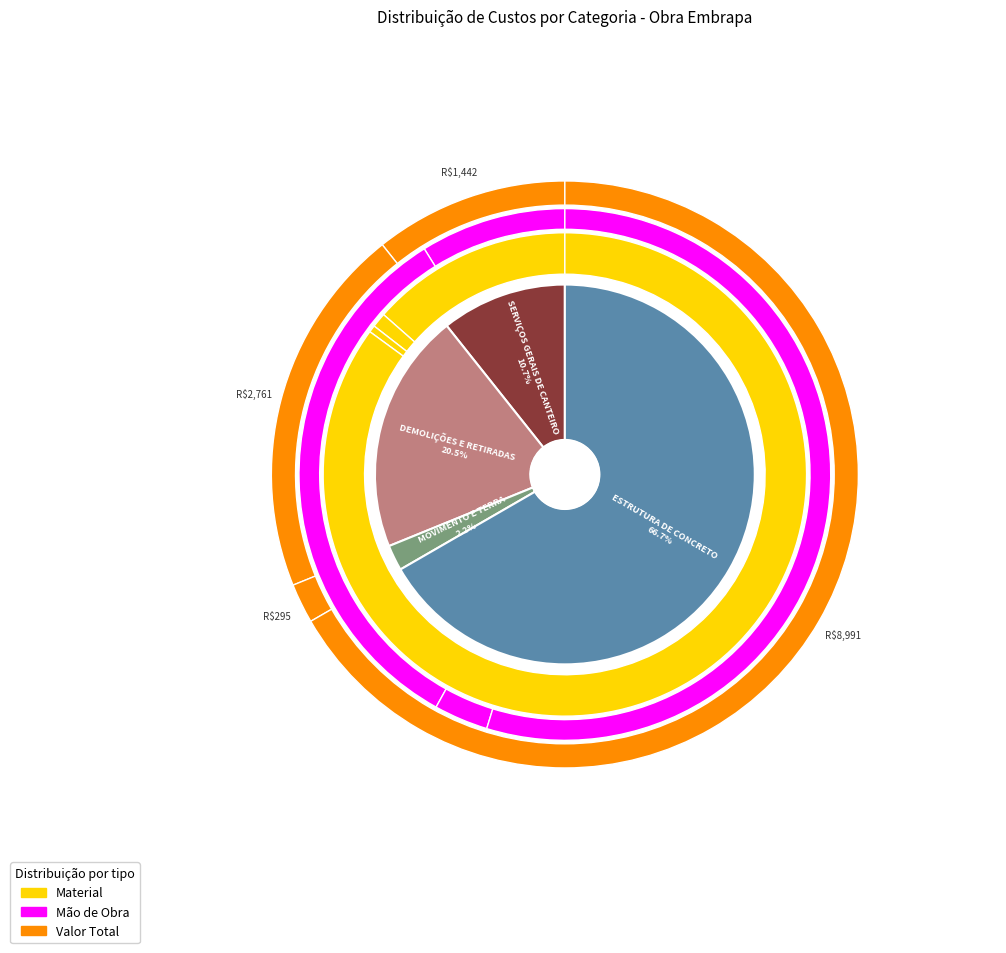

To the nearest percent, what is the difference between the SERVIÇOS GERAIS DE CANTEIRO and DEMOLIÇÕES E RETIRADAS slice percentages?

10%